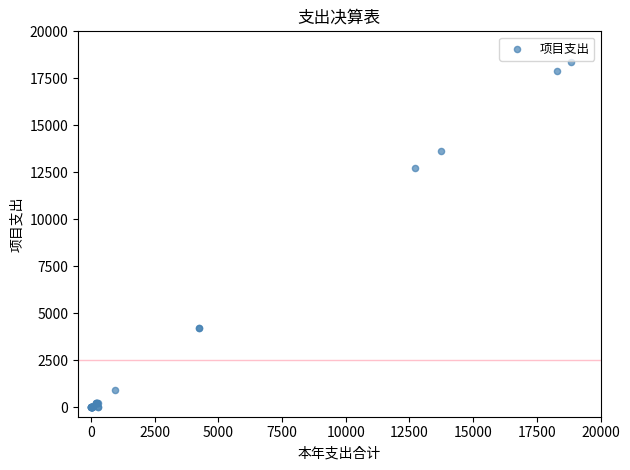

What Y value in the scatter plot is closest to 9172?

12707.0